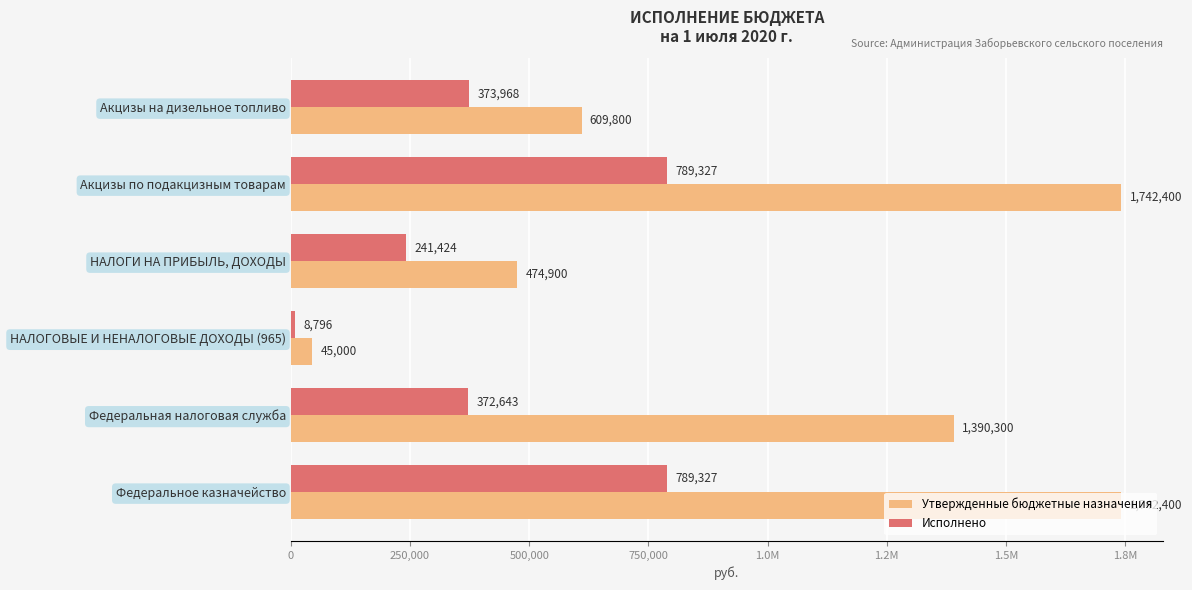

What are all the series names shown in the legend?

Утвержденные бюджетные назначения, Исполнено